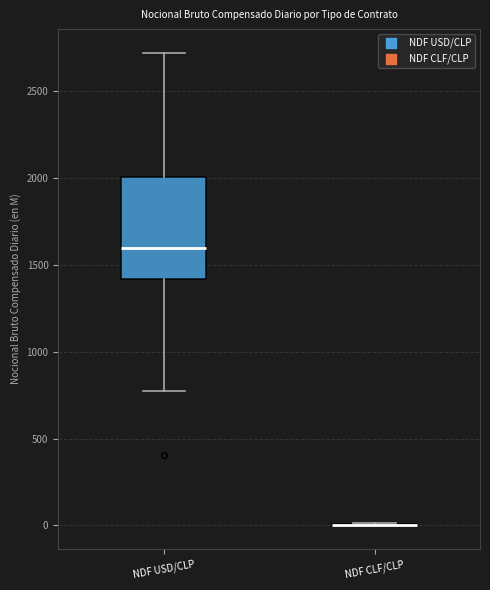

Comparing the boxes themselves (not the whiskers), which one is the tallest?

NDF USD/CLP